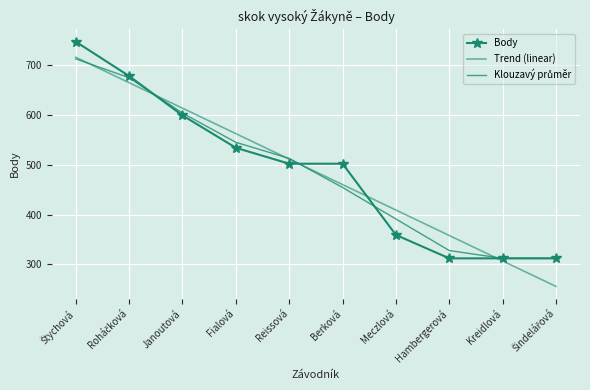

Is it true that Klouzavý průměr equals 312.0 at Kreidlová?

True